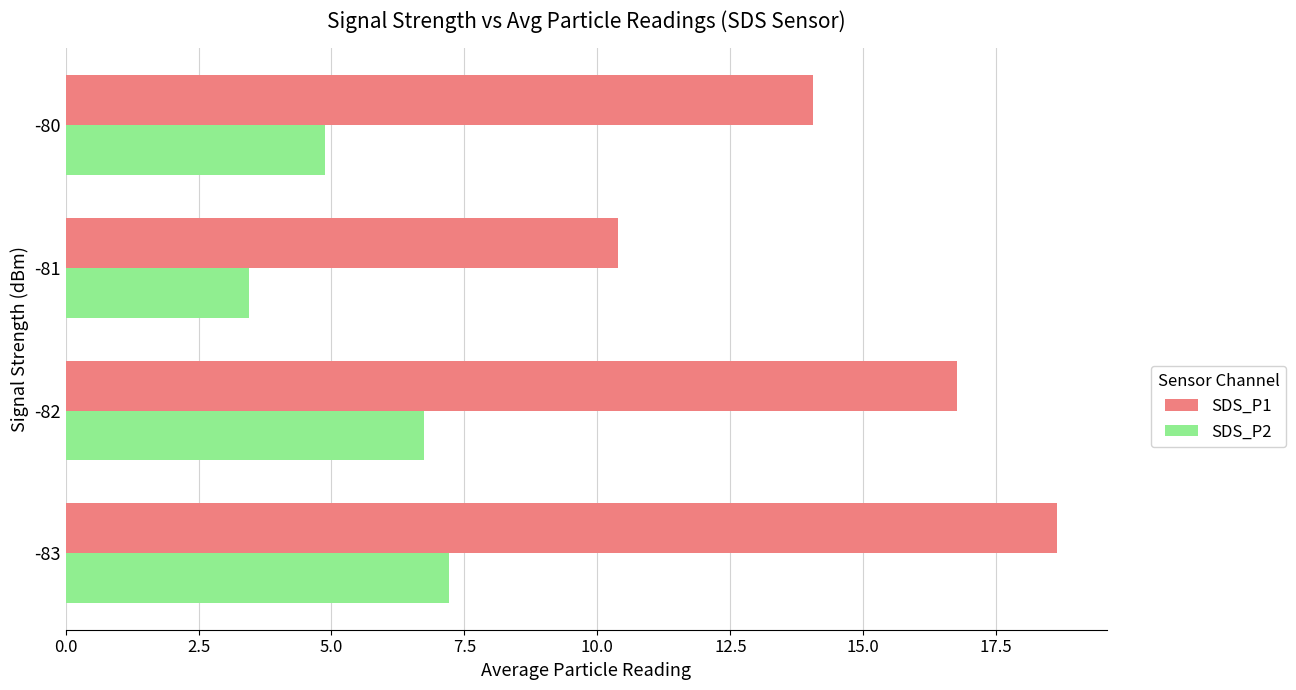

Rank the series by their average value, from highest to lowest.

SDS_P1, SDS_P2